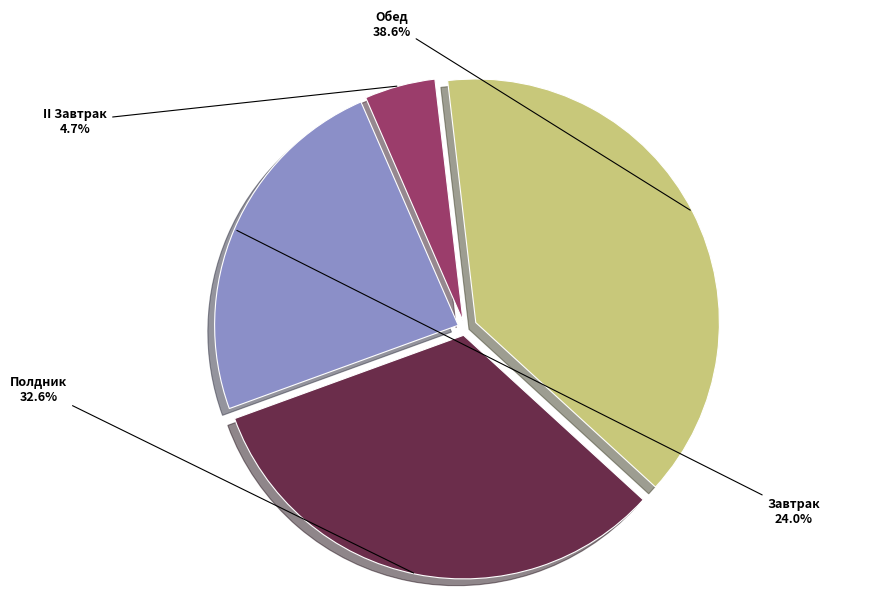

Is there a majority slice in this chart?

No